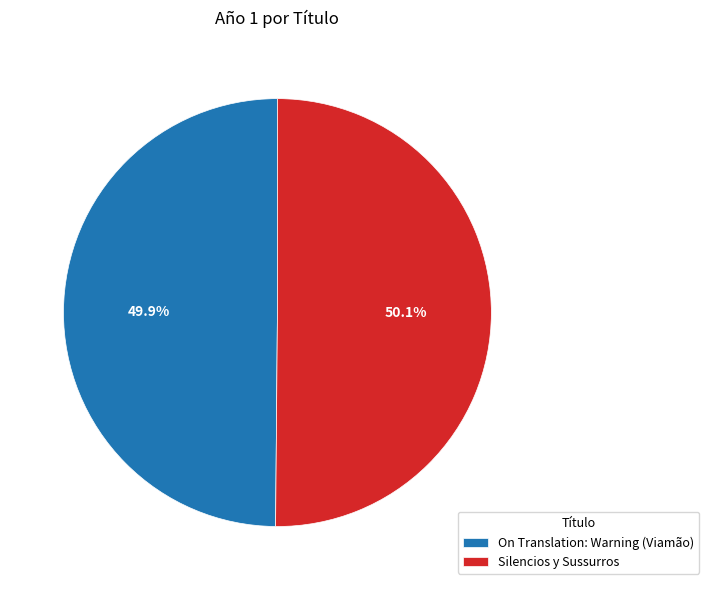

How many segments does this pie chart have?

2